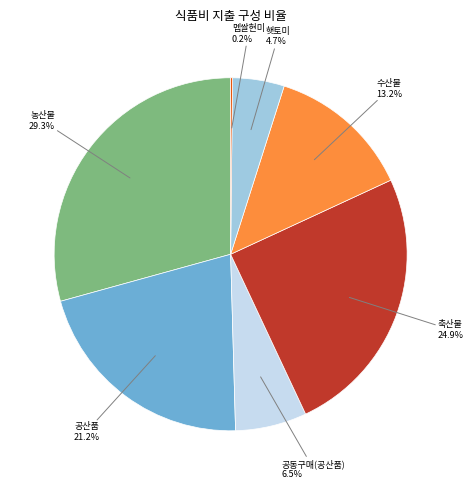

Is there any slice that represents more than half of the pie?

No